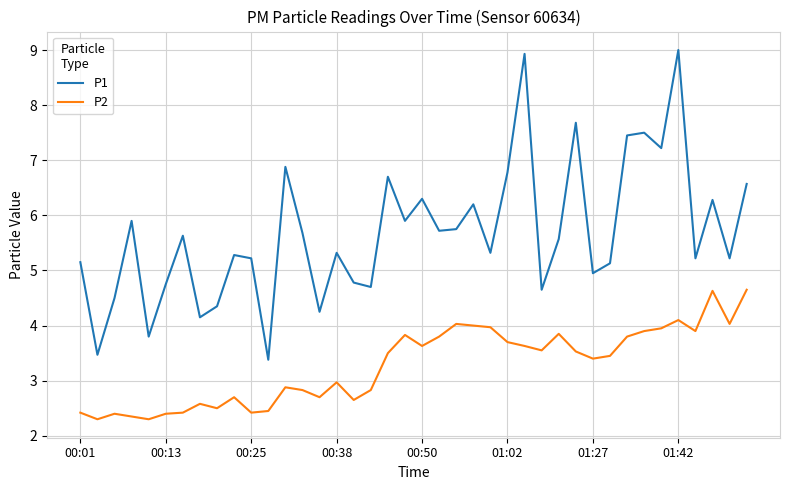

Rank the series by their average value, from lowest to highest.

P2, P1